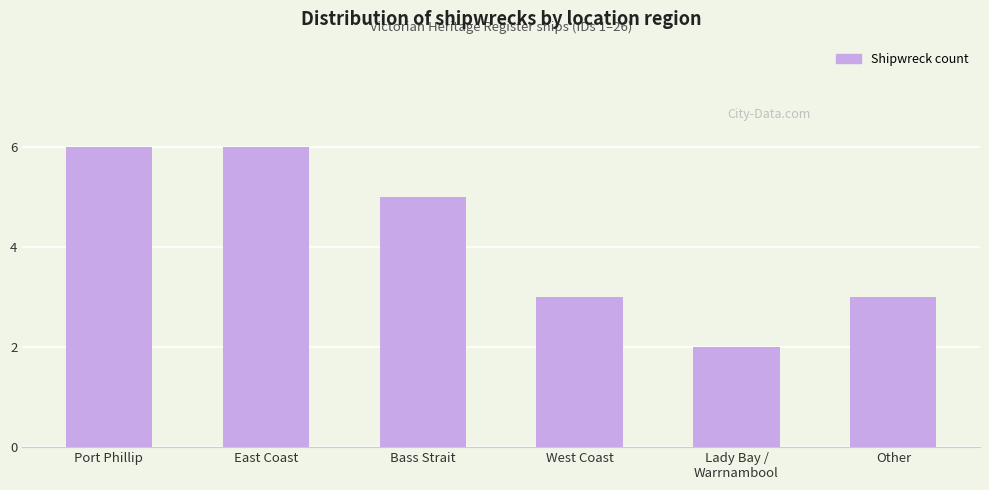

Does the chart contain stacked bars?

No